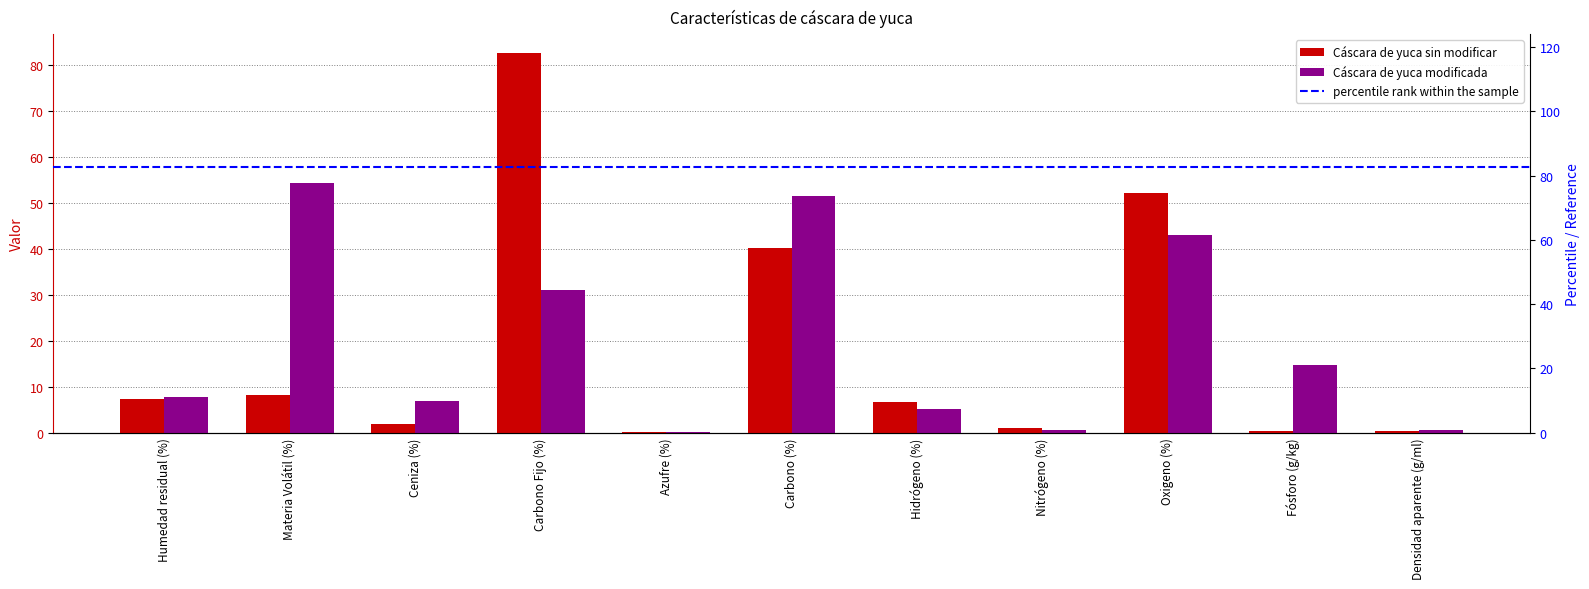

Reading left to right, extract all data points from this chart.

Cáscara de yuca sin modificar: 7.3	8.2	1.9	82.6	0.0	40.2	6.6	0.9	52.3	0.3	0.4
Cáscara de yuca modificada: 7.8	54.4	6.8	31.1	0.1	51.5	5.1	0.5	43.0	14.7	0.5